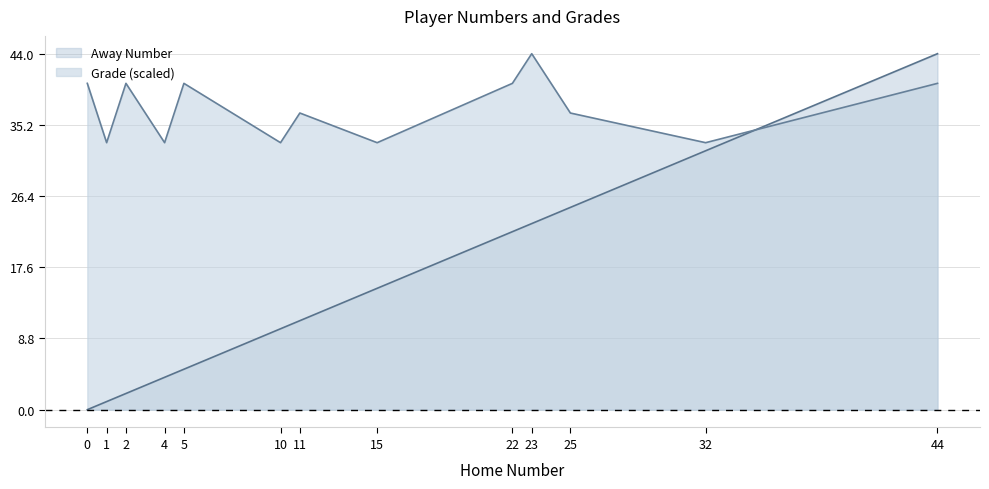

What is the value of the Grade point at the 1st from the left?

40.3